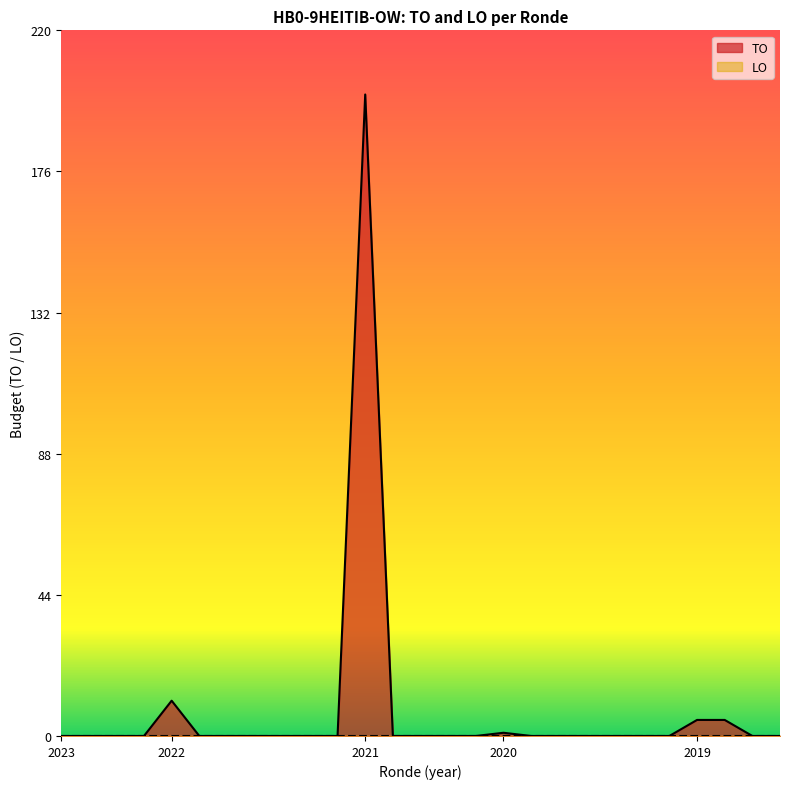

How many data points does each series have?

27